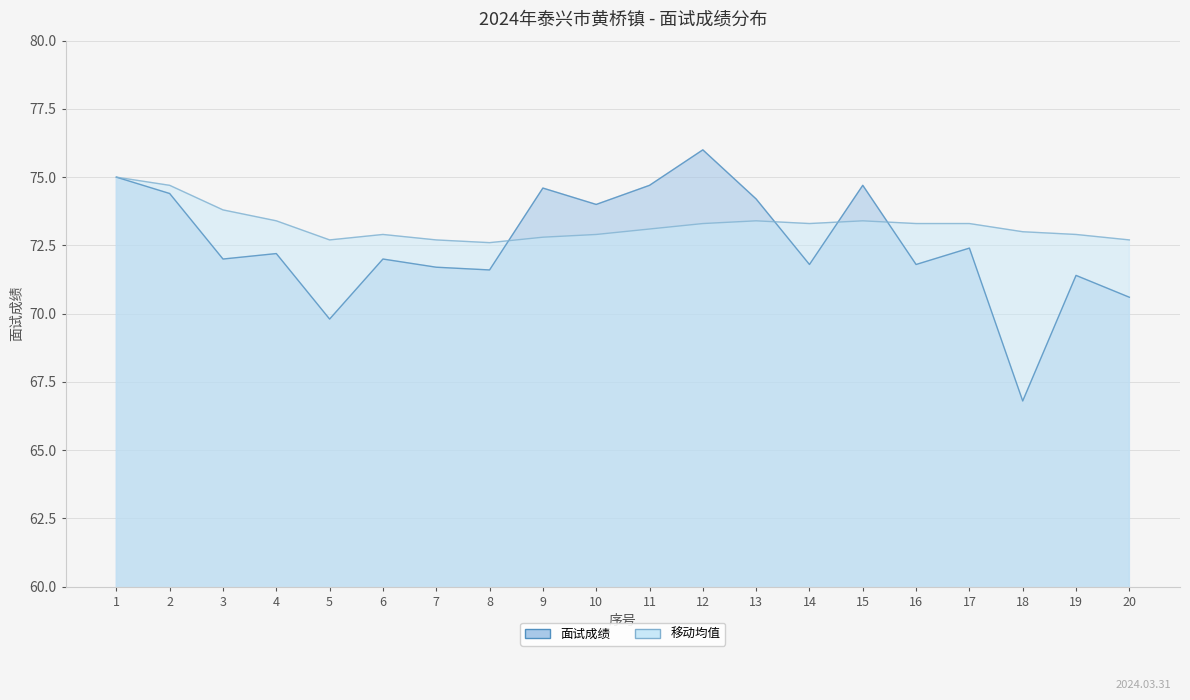

Reading left to right, list all the values displayed in this chart.

面试成绩: 75.0	74.4	72.0	72.2	69.8	72.0	71.7	71.6	74.6	74.0	74.7	76.0	74.2	71.8	74.7	71.8	72.4	66.8	71.4	70.6
移动均值: 75.0	74.7	73.8	73.4	72.7	72.9	72.7	72.6	72.8	72.9	73.1	73.3	73.4	73.3	73.4	73.3	73.3	73.0	72.9	72.7